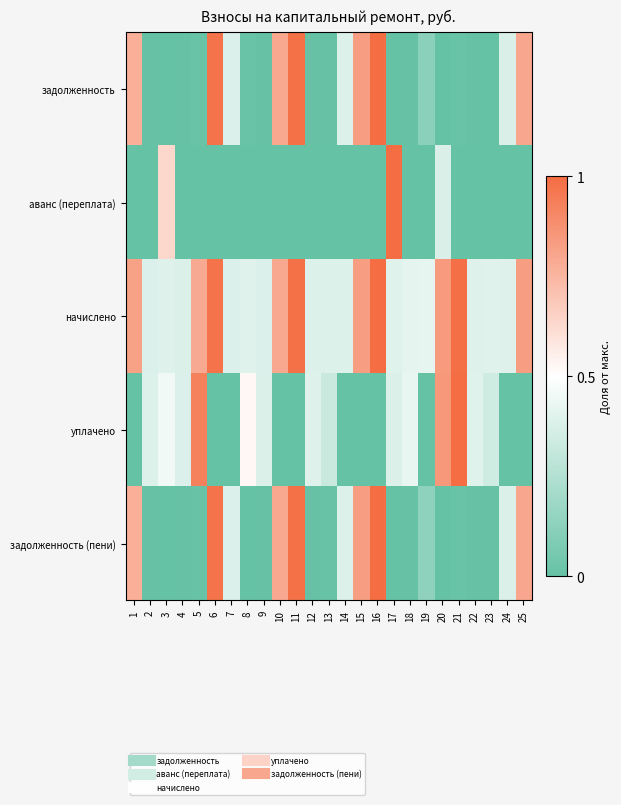

At how many categories does at least one series exceed 0?

25